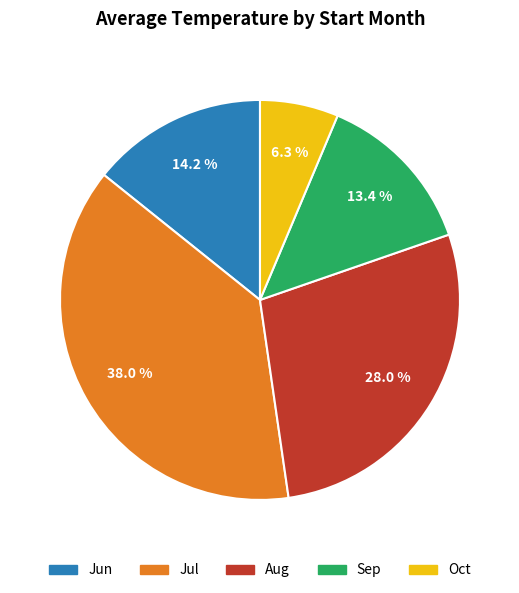

Is there a majority slice in this chart?

No